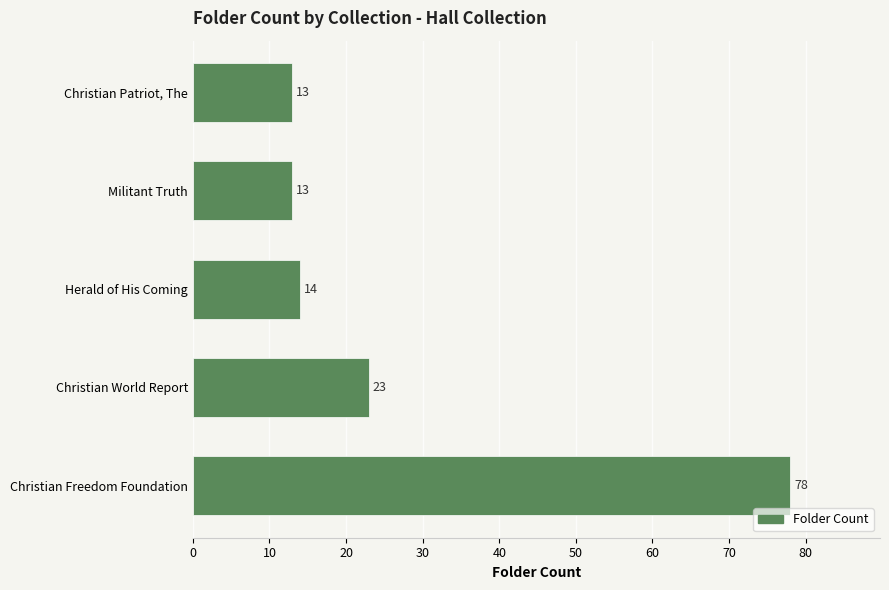

Reading bottom to top, extract all data points from this chart.

Christian Freedom Foundation=78	Christian World Report=23	Herald of His Coming=14	Militant Truth=13	Christian Patriot, The=13